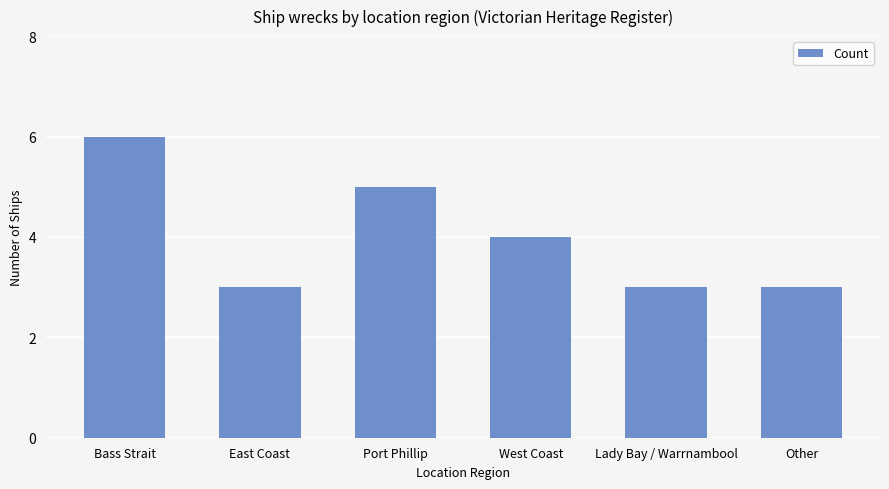

Does the chart contain any negative values?

No